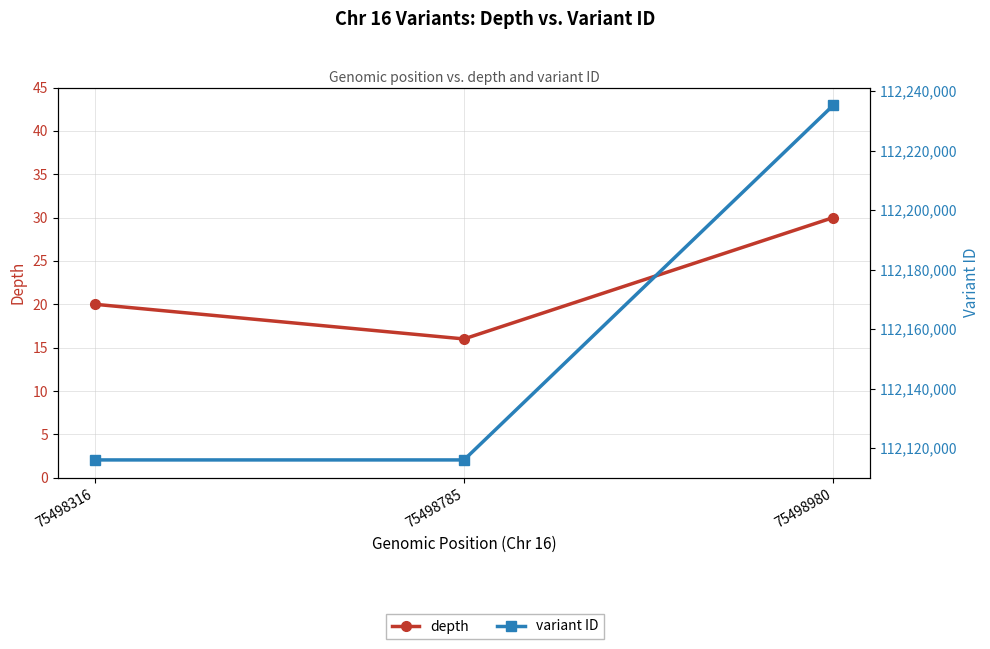

Is it true that depth equals 28 at 75498785?

False